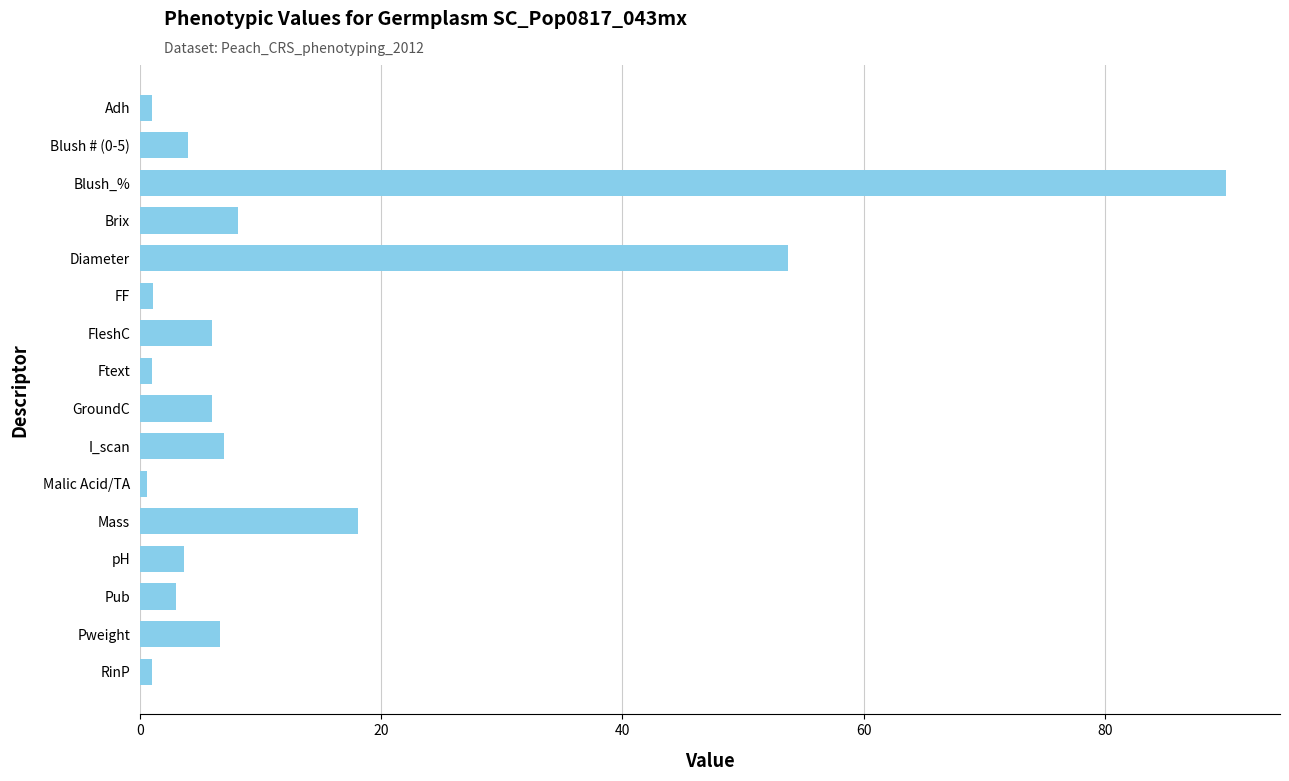

Which category has the highest value across all series?

Blush_%